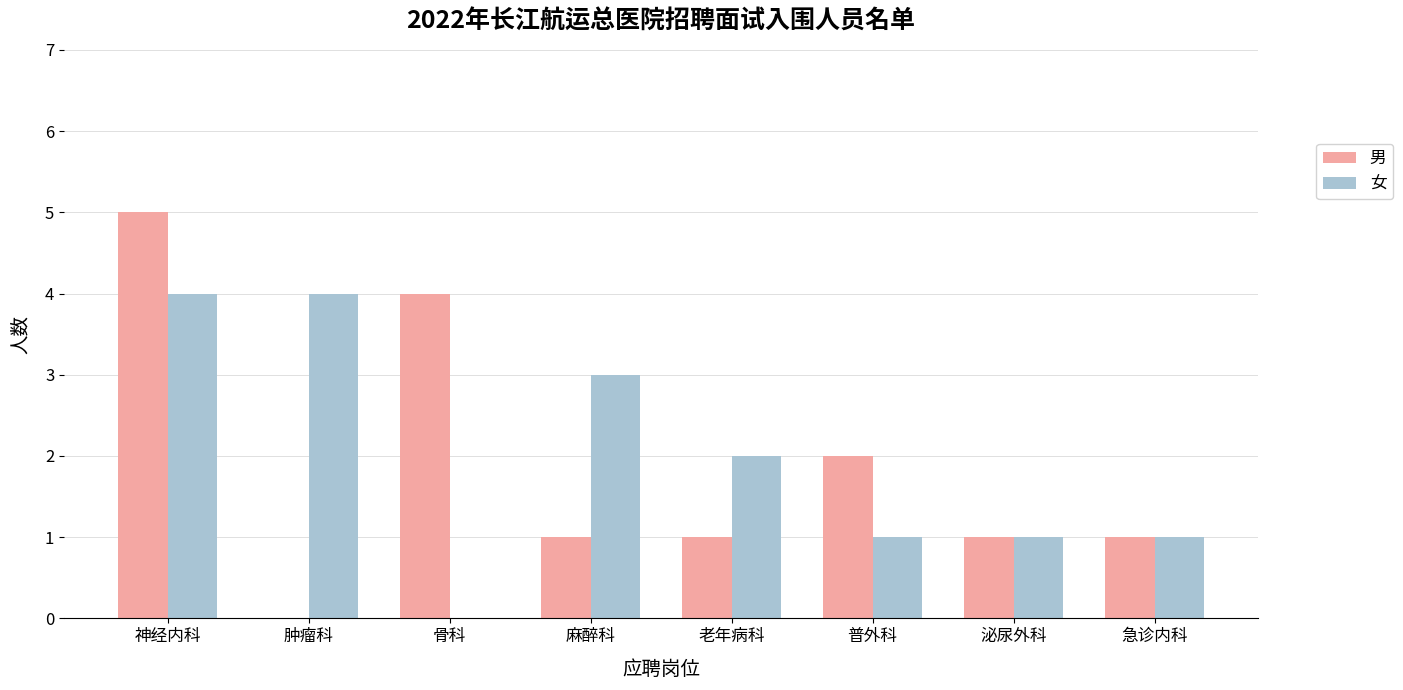

At which category does the chart reach its peak across all series?

神经内科